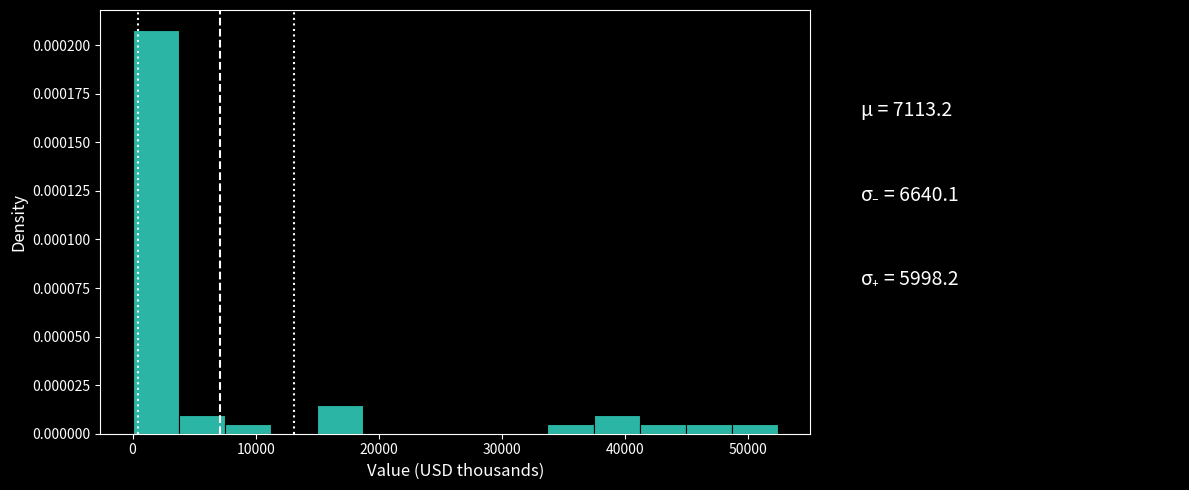

Around what value on the x-axis is the tallest bar? Give the approximate position of its centre, as read against the axis.

2000